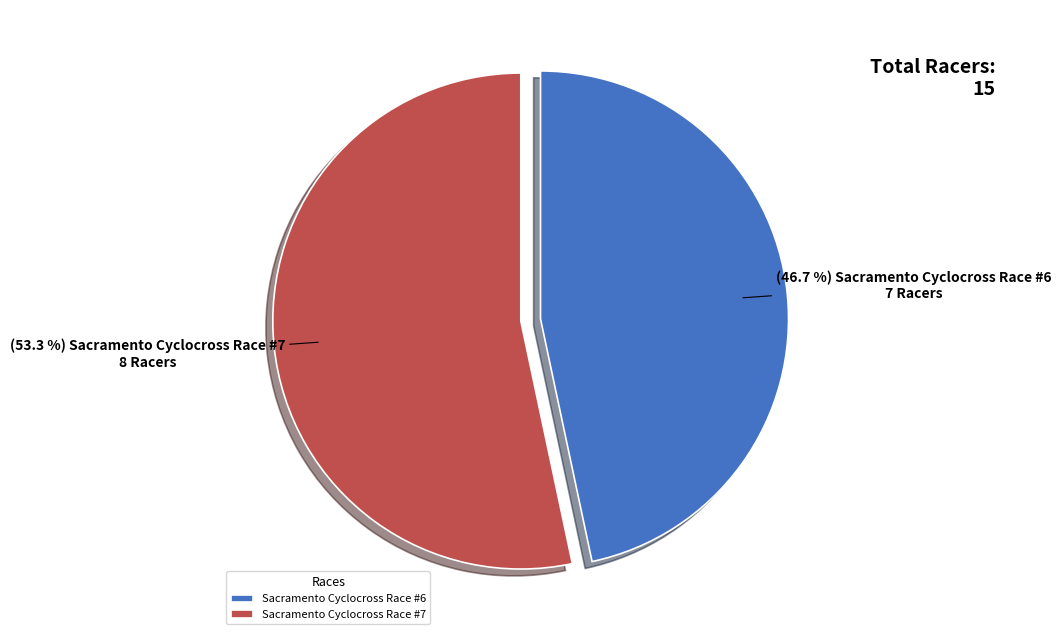

Between Sacramento Cyclocross Race #6 and Sacramento Cyclocross Race #7, which is larger?

Sacramento Cyclocross Race #7